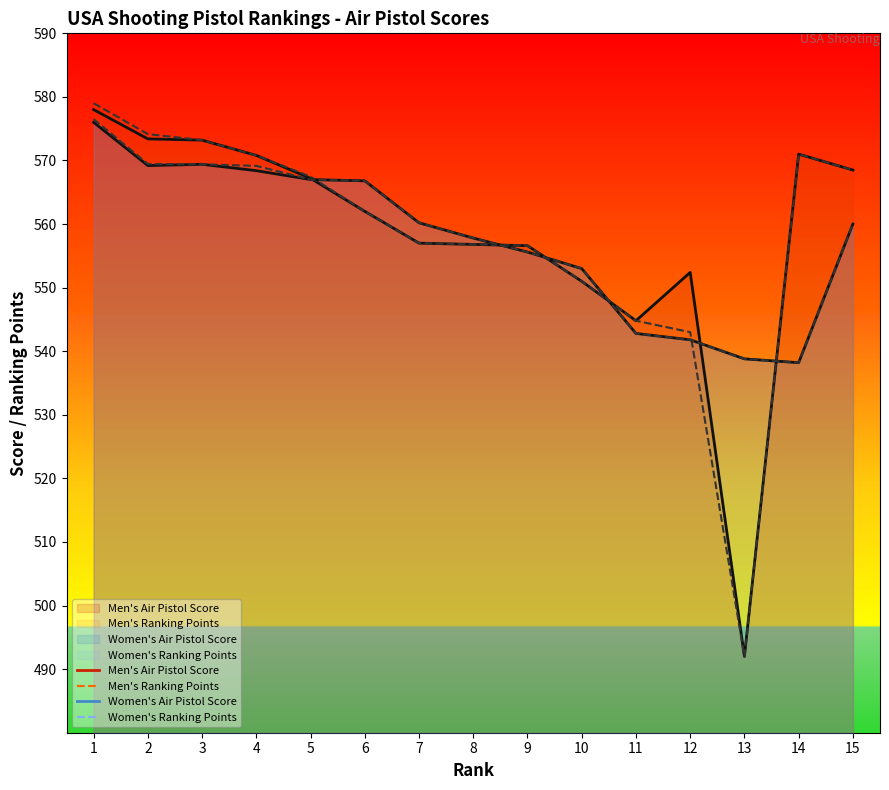

At 6, list the series in order from smallest to largest.

Men's Air Pistol Score, Men's Ranking Points, Women's Air Pistol Score, Women's Ranking Points